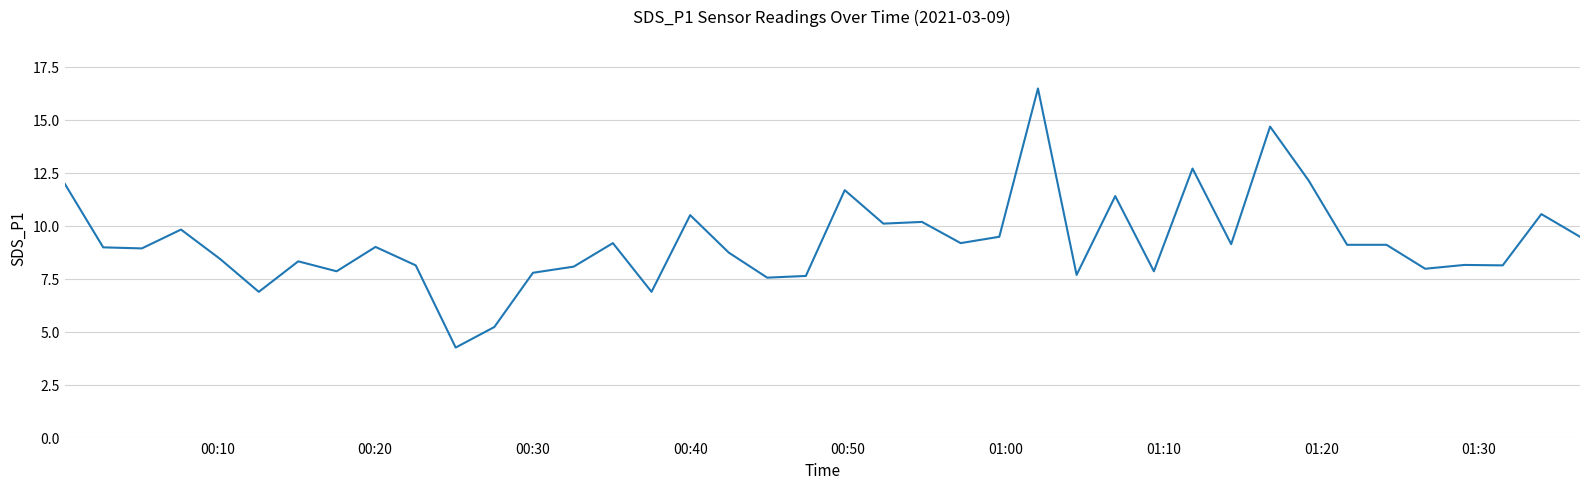

How many categories are shown in the chart?

40